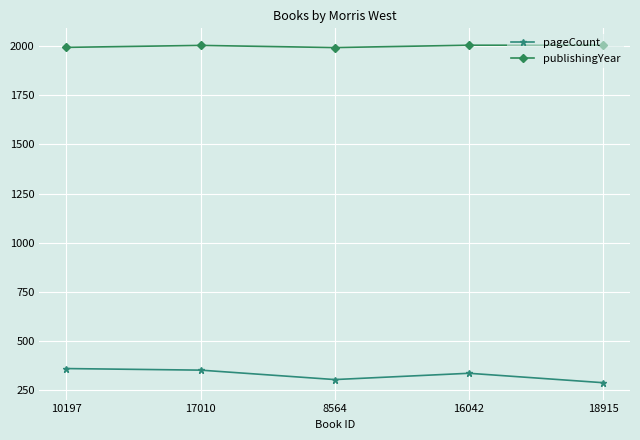

What is the label of the 2nd point from the right?

16042